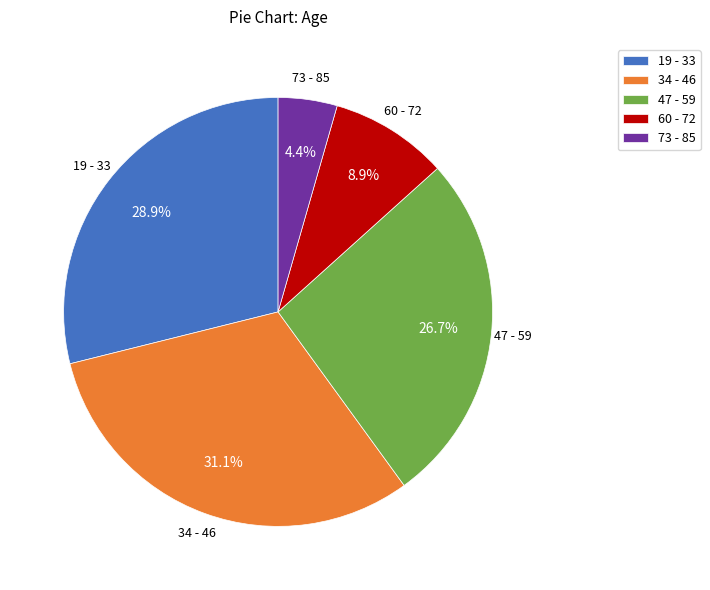

Which slice is the smallest?

73 - 85